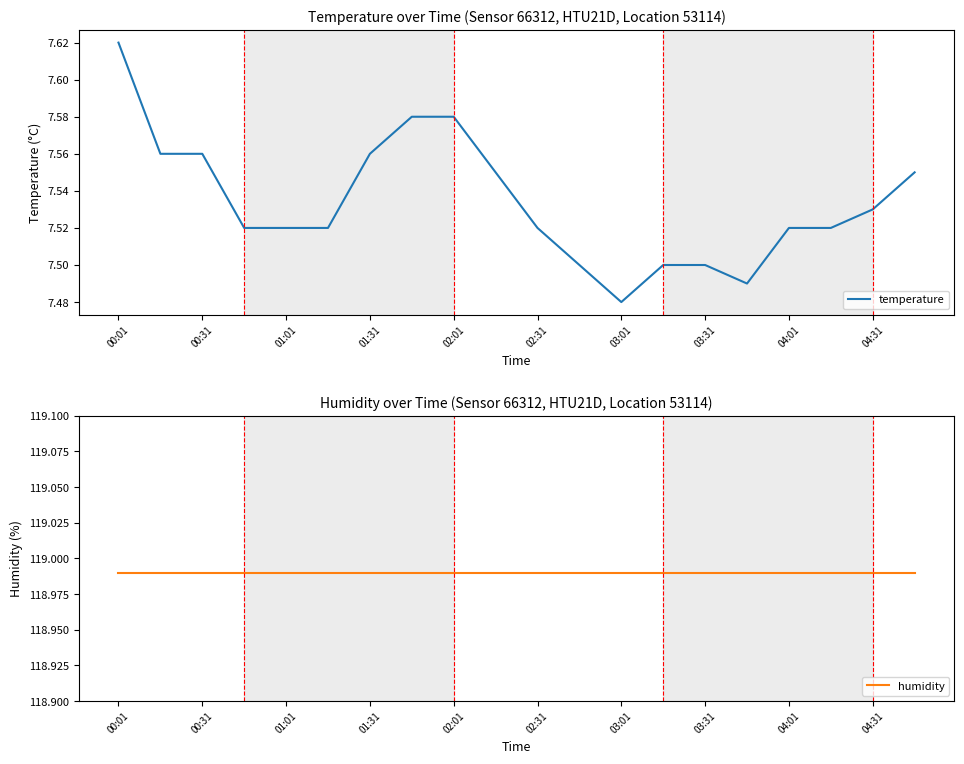

At which label does temperature reach its minimum?

03:01